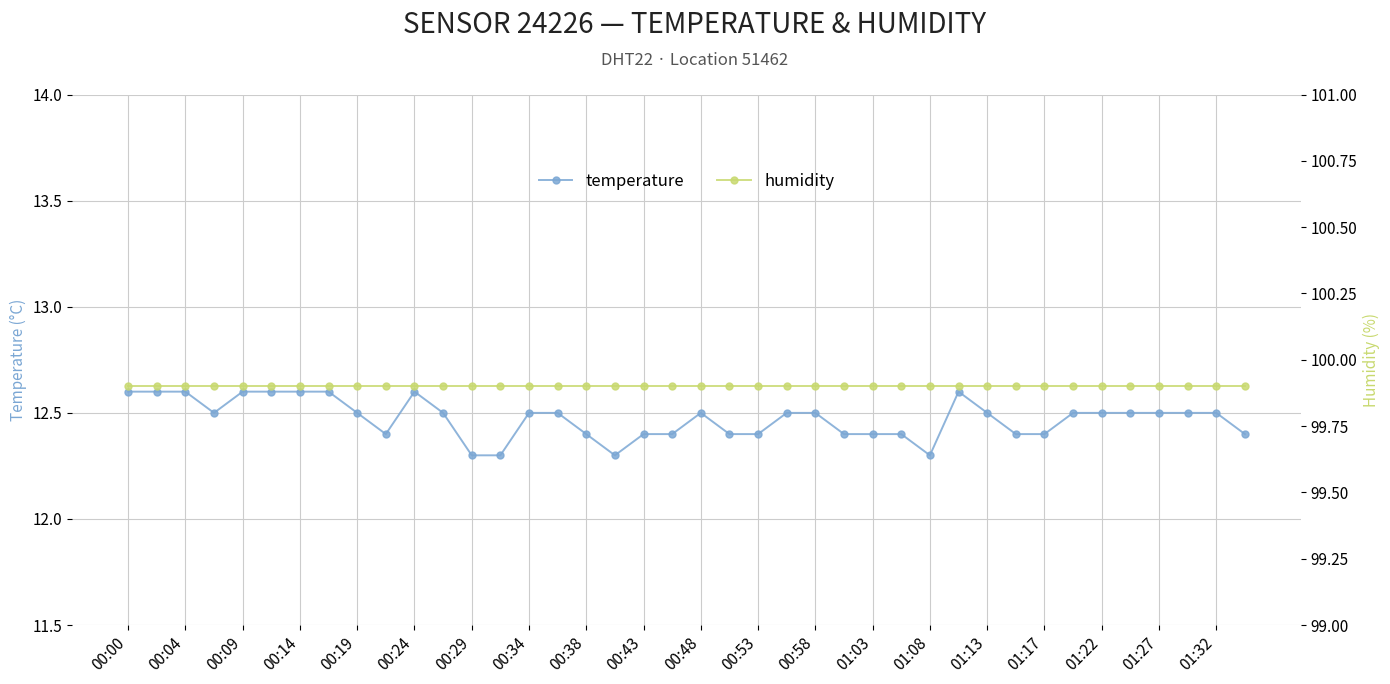

At which label does temperature reach its peak?

00:00